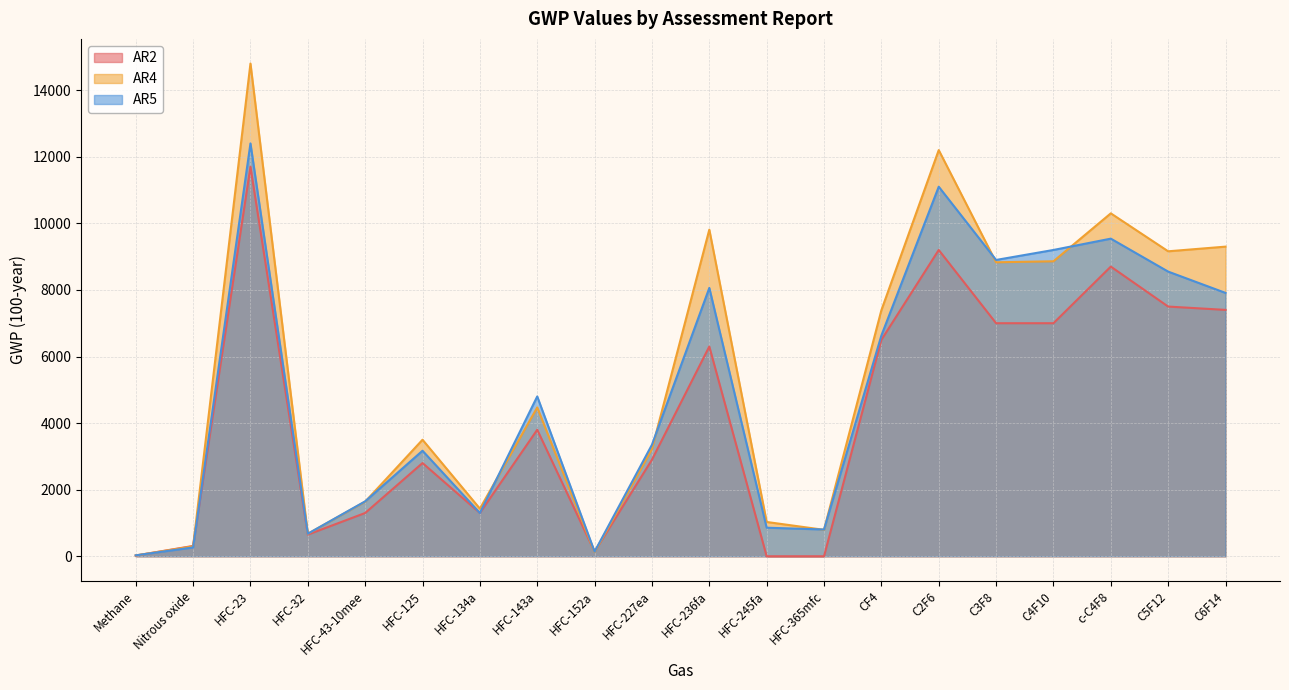

Reading left to right, what are all the values shown in this chart?

AR2: Methane=21	Nitrous oxide=310	HFC-23=11700	HFC-32=650	HFC-43-10mee=1300	HFC-125=2800	HFC-134a=1300	HFC-143a=3800	HFC-152a=140	HFC-227ea=2900	HFC-236fa=6300	HFC-245fa=0	HFC-365mfc=0	CF4=6500	C2F6=9200	C3F8=7000	C4F10=7000	c-C4F8=8700	C5F12=7500	C6F14=7400
AR4: Methane=25	Nitrous oxide=298	HFC-23=14800	HFC-32=675	HFC-43-10mee=1640	HFC-125=3500	HFC-134a=1430	HFC-143a=4470	HFC-152a=124	HFC-227ea=3220	HFC-236fa=9810	HFC-245fa=1030	HFC-365mfc=794	CF4=7390	C2F6=12200	C3F8=8830	C4F10=8860	c-C4F8=10300	C5F12=9160	C6F14=9300
AR5: Methane=28	Nitrous oxide=265	HFC-23=12400	HFC-32=677	HFC-43-10mee=1650	HFC-125=3170	HFC-134a=1300	HFC-143a=4800	HFC-152a=138	HFC-227ea=3350	HFC-236fa=8060	HFC-245fa=858	HFC-365mfc=804	CF4=6630	C2F6=11100	C3F8=8900	C4F10=9200	c-C4F8=9540	C5F12=8550	C6F14=7910